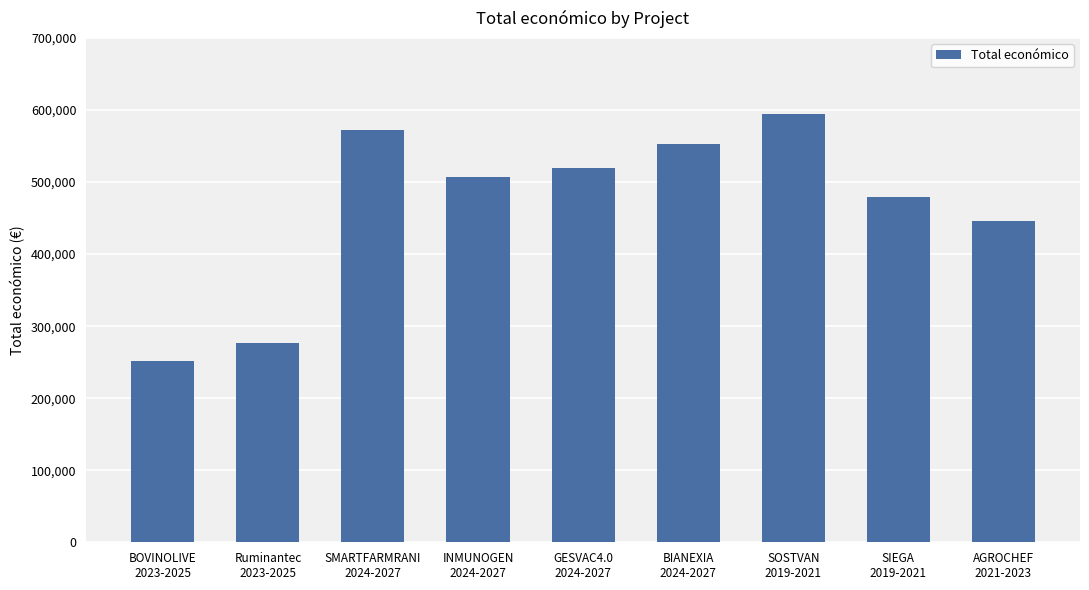

What is the smallest value displayed?

251272